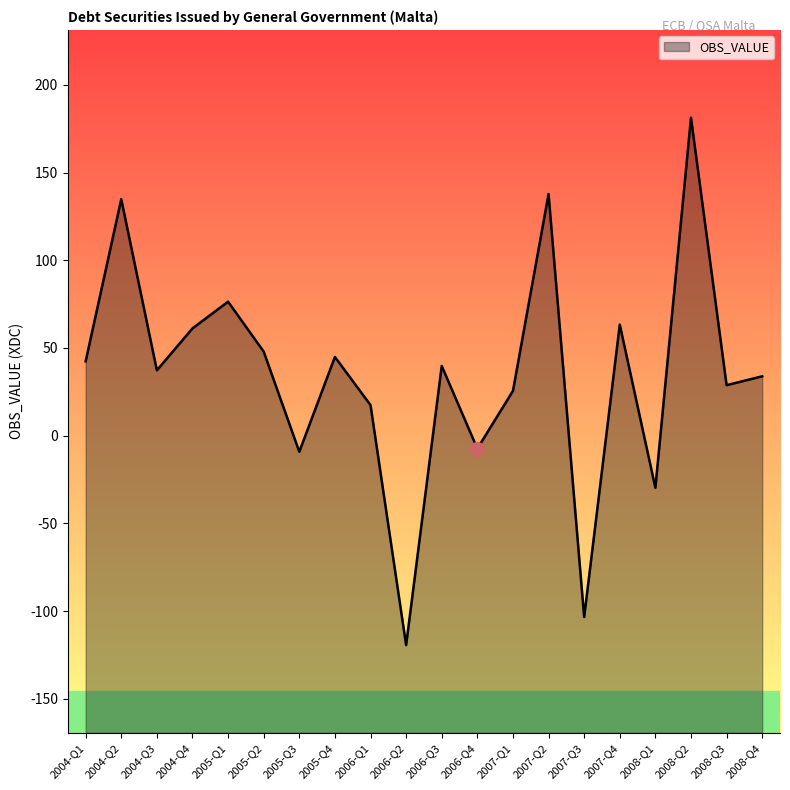

What is the sum of all values?

703.7